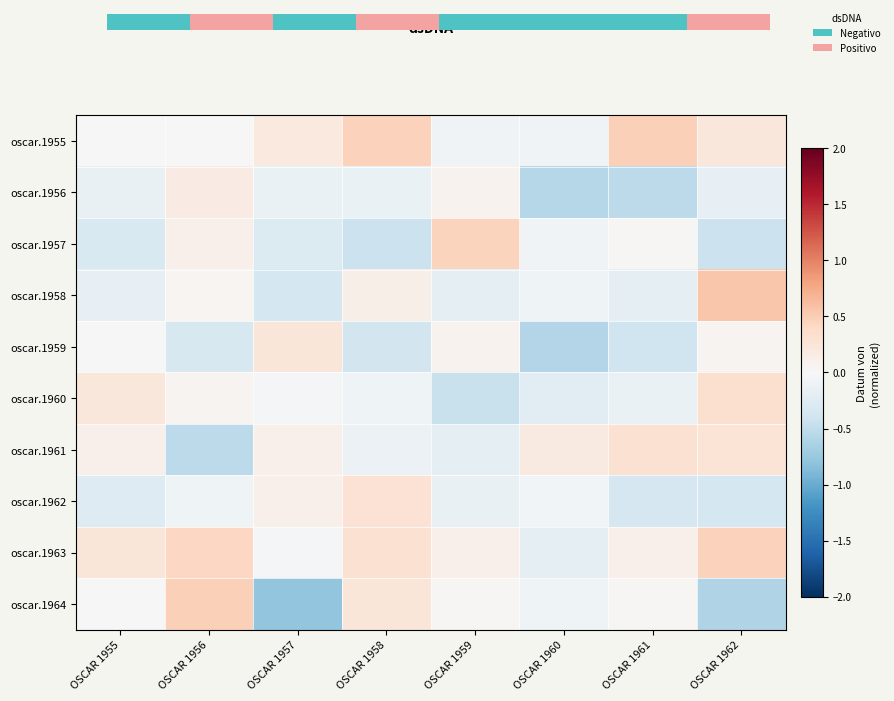

What is the difference between the oscar.1960 values at OSCAR 1957 and OSCAR 1955?

0.3